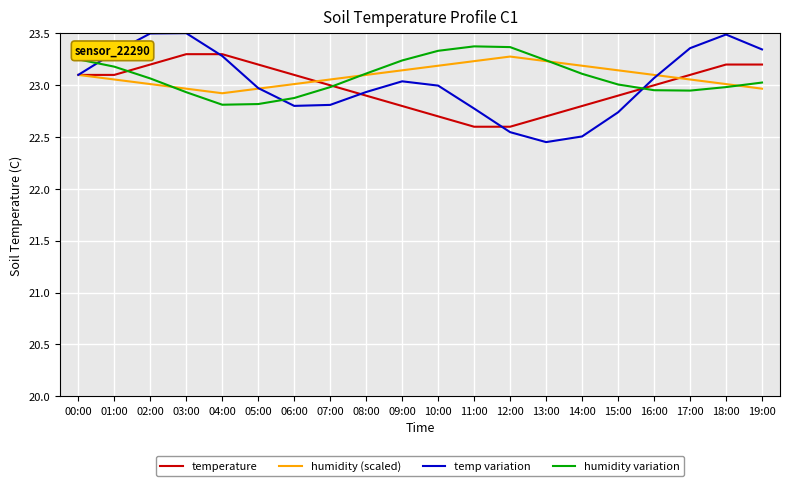

Between 13:00 and 18:00, which series saw the biggest shift?

temp variation